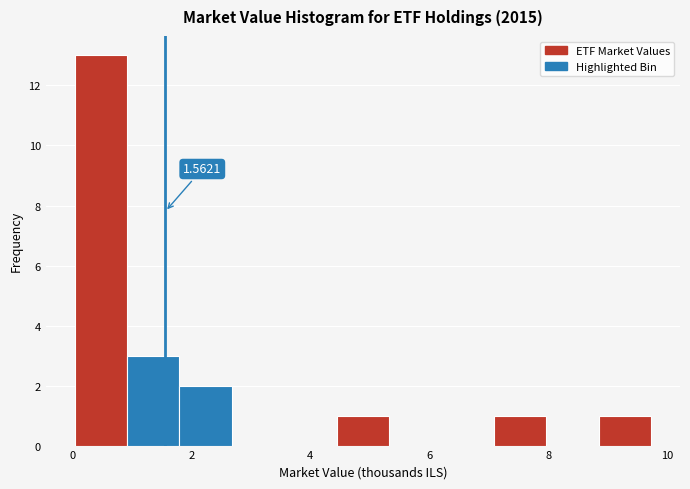

Which range on the x-axis has the tallest bar?

0.0 to 1.0